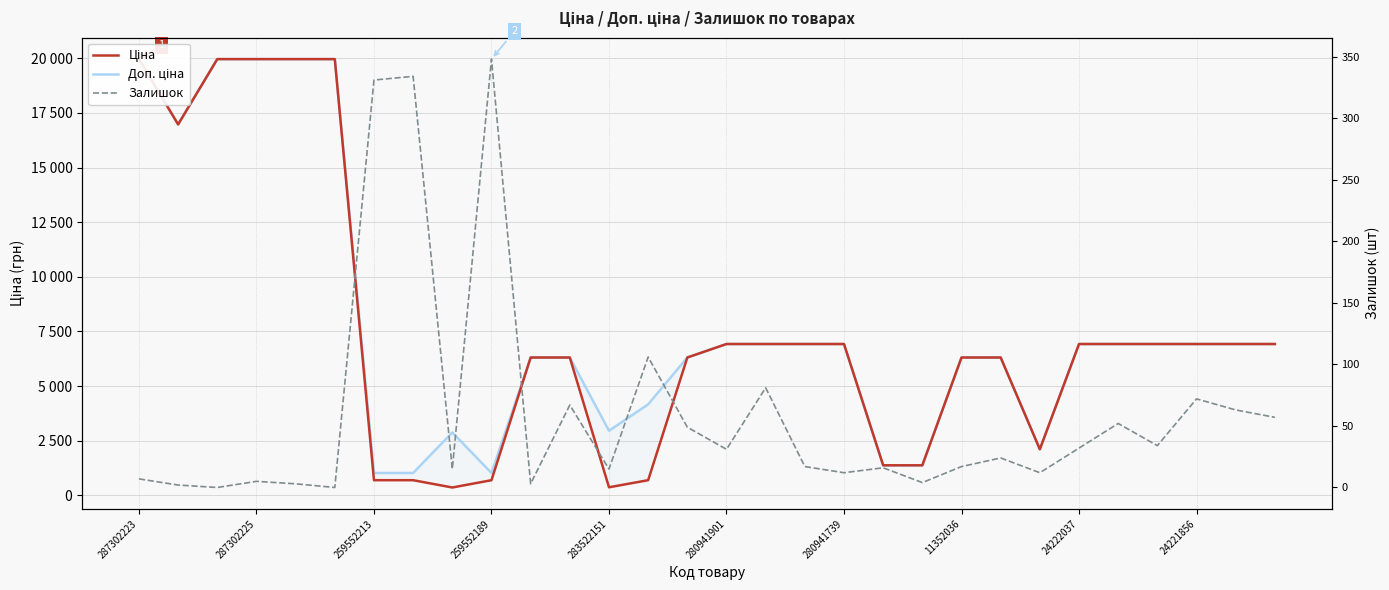

Rank the series by their maximum value, from highest to lowest.

Ціна, Доп. ціна, Залишок